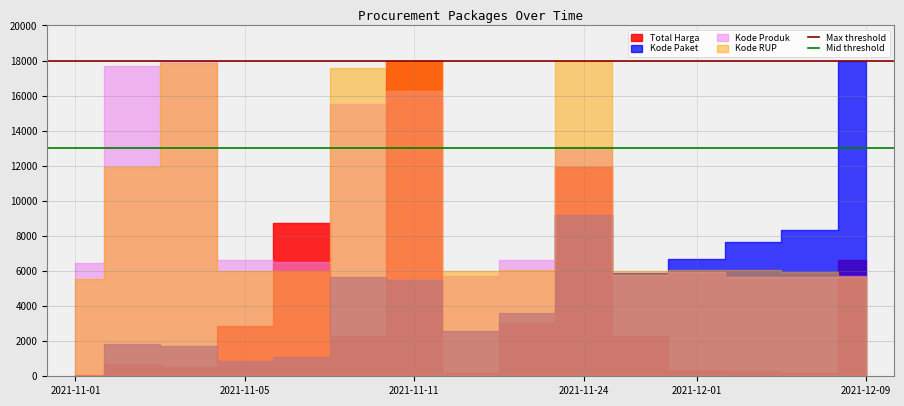

Does the chart display data point markers on the line(s)?

No